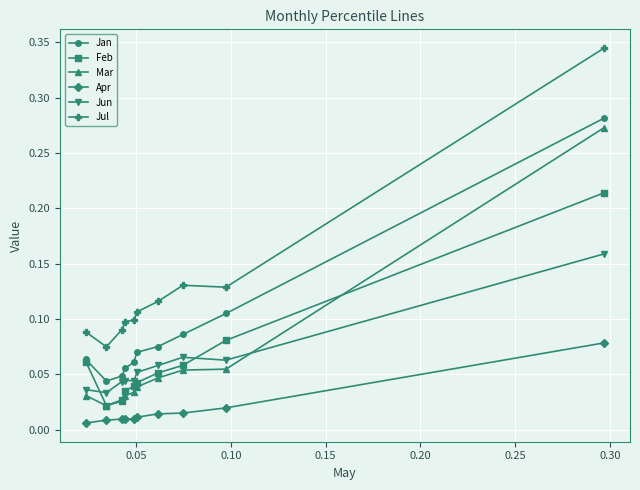

Which series has the widest spread of values?

Jul